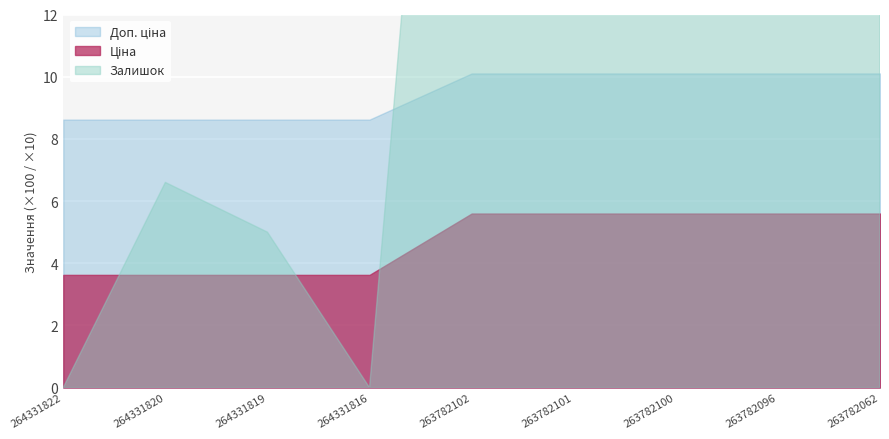

Which series ends up on top after the final intersection of Доп. ціна and Залишок?

Залишок